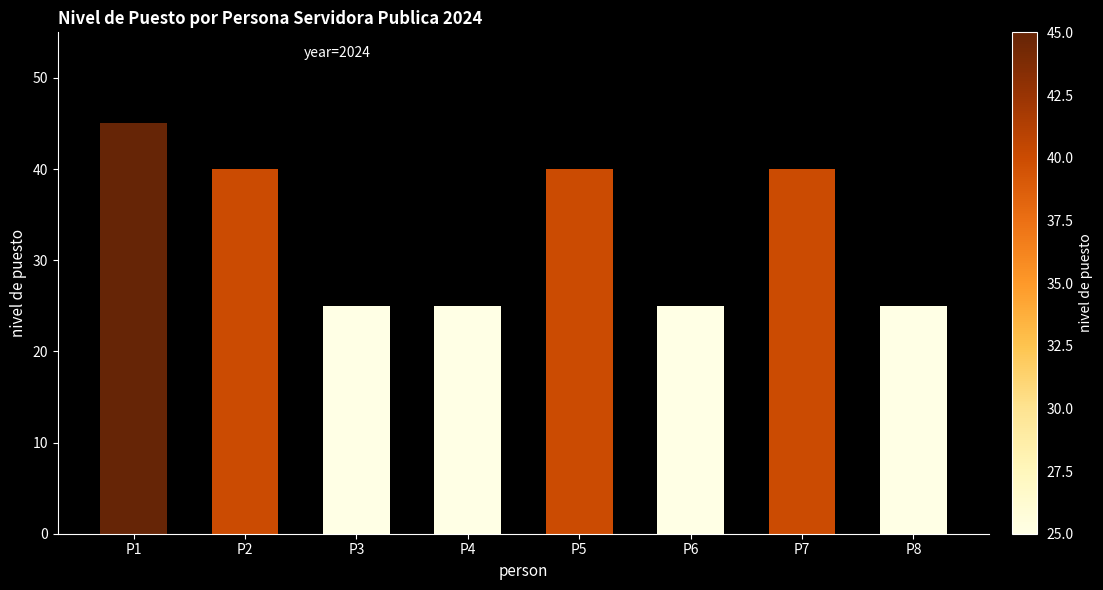

The value at P4 is 25. True or false?

True